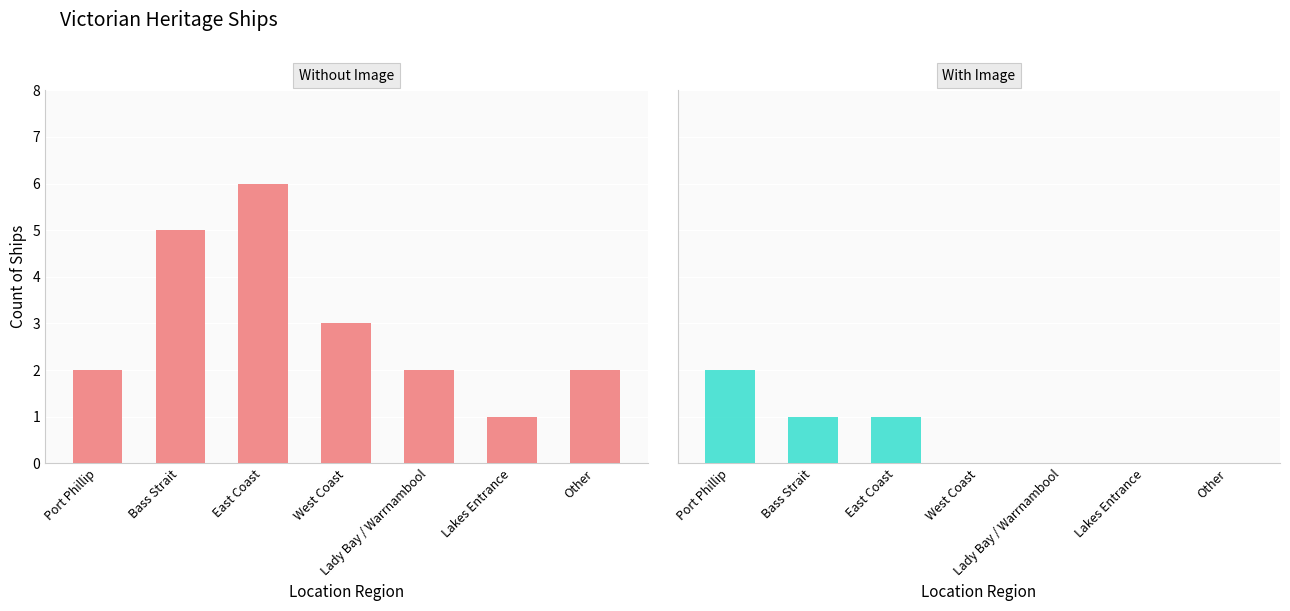

Rank the series by their maximum value, from highest to lowest.

Without Image, With Image